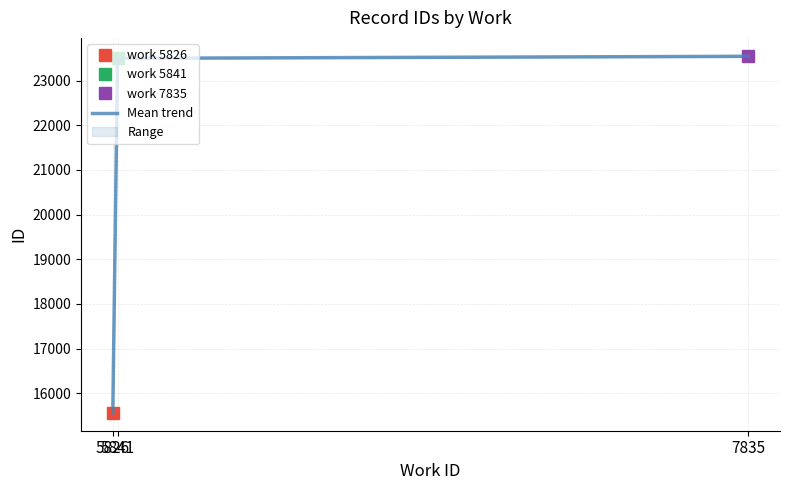

What is the difference between the values at 7835 and 5826?

7976.6